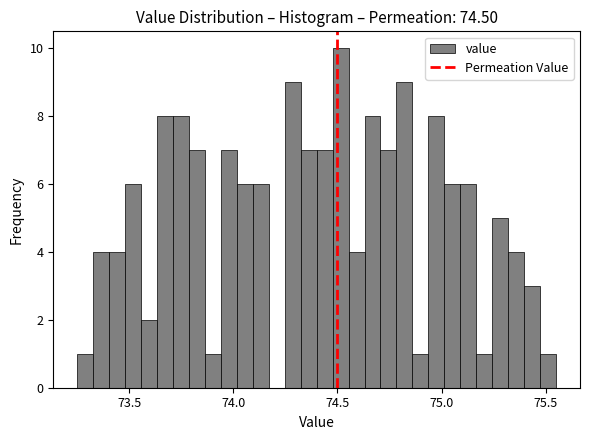

Around what value on the x-axis is the tallest bar? Give the approximate position of its centre, as read against the axis.

74.50